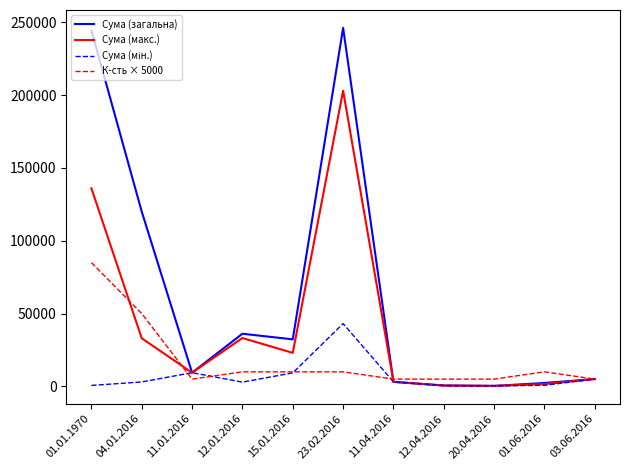

At which label is Сума (макс.) closest to 101673?

01.01.1970